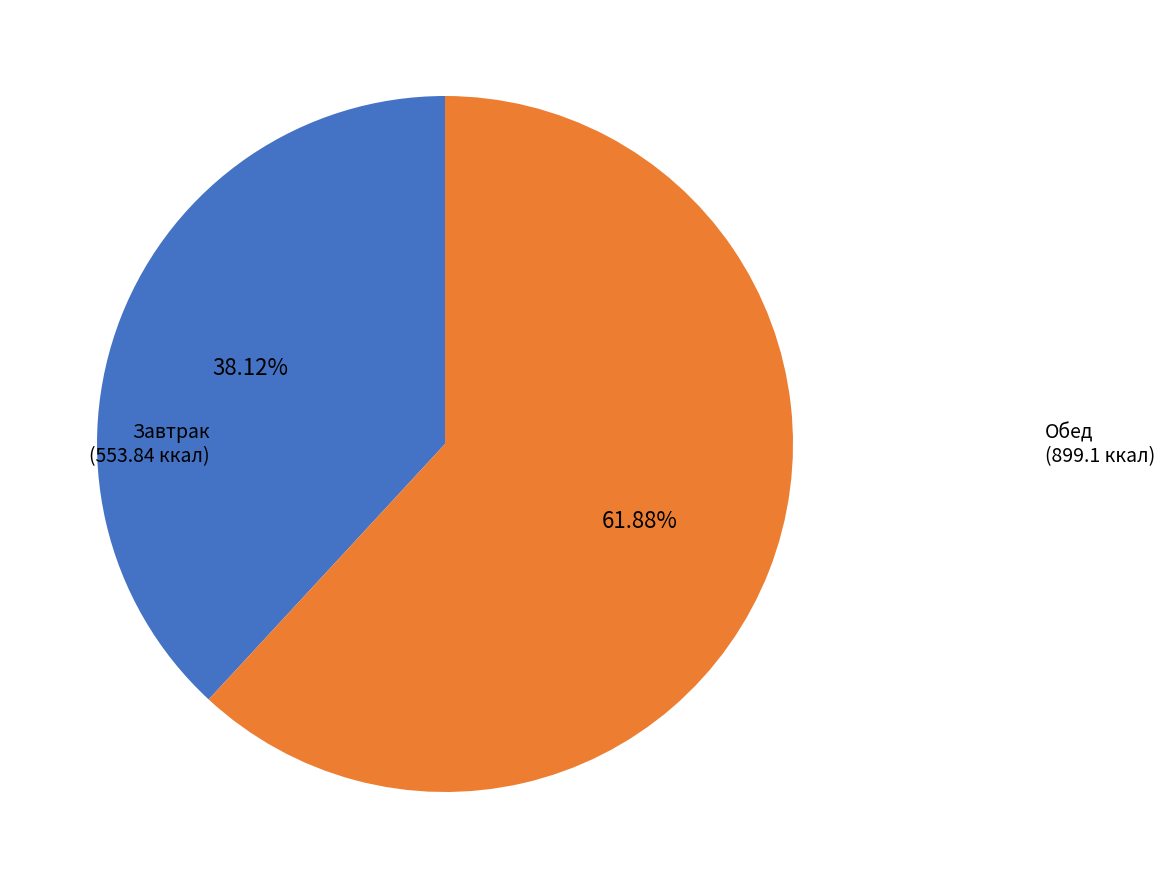

What is the largest slice in the pie chart?

Обед